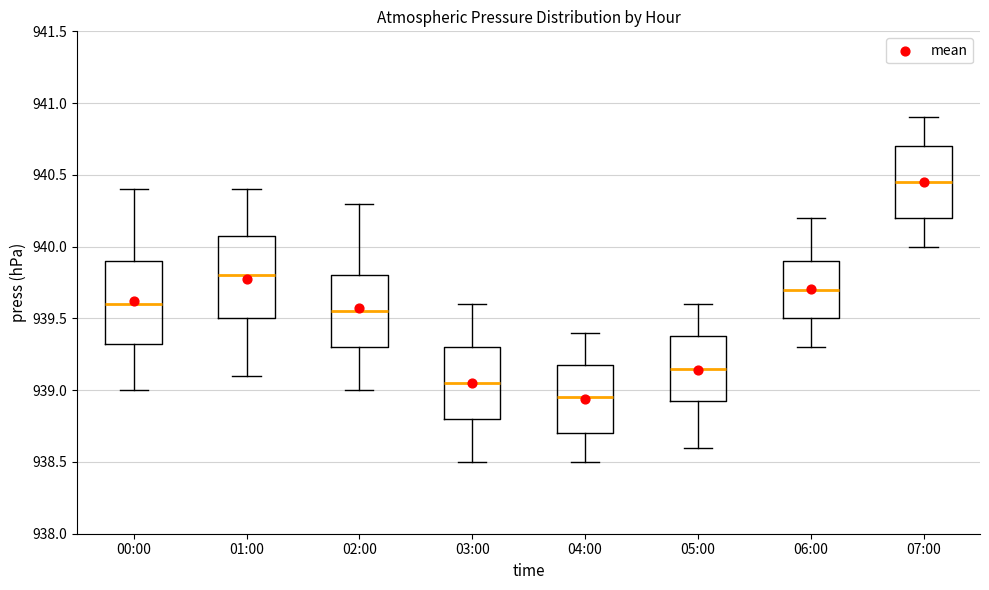

Which box has the highest median line?

07:00